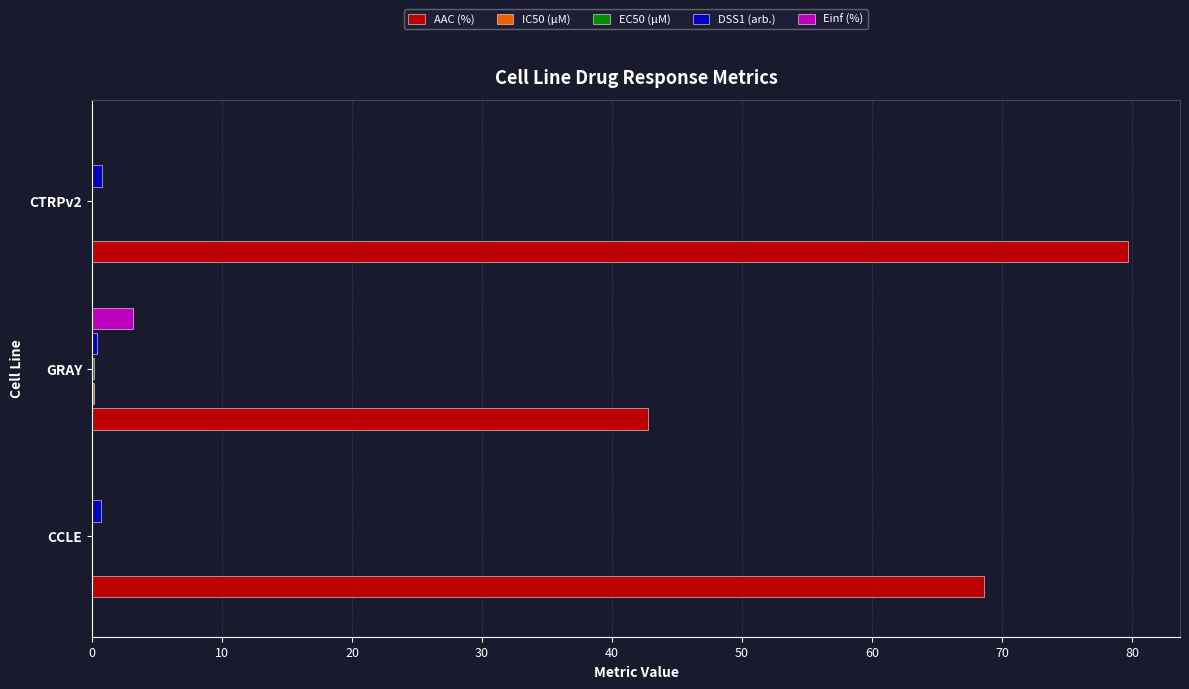

What is the greatest value displayed?

79.7